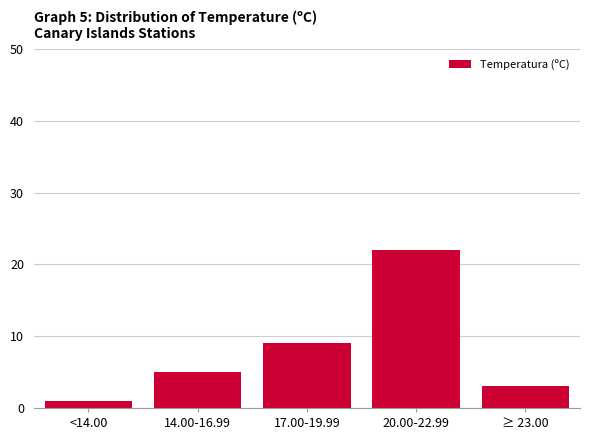

Reading right to left, transcribe all the data shown in this chart.

3	22	9	5	1